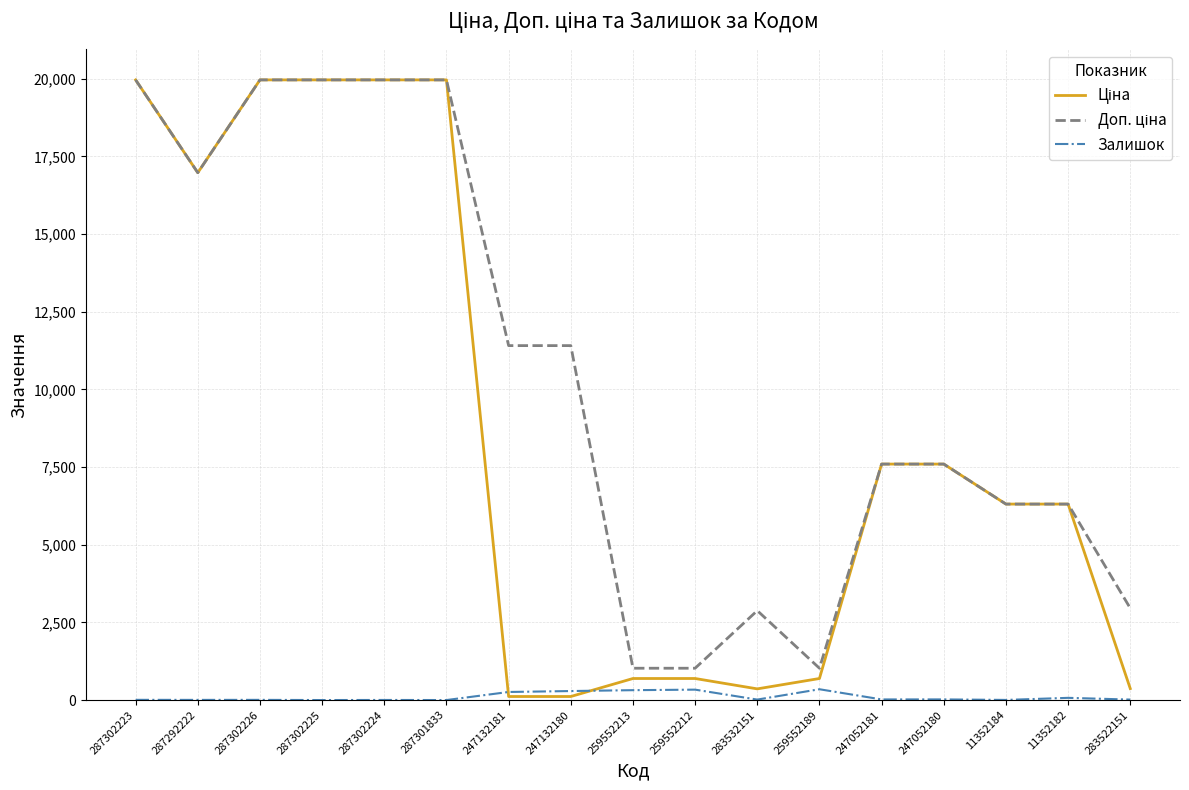

Is it true that Залишок equals 3.0 at 287302224?

True